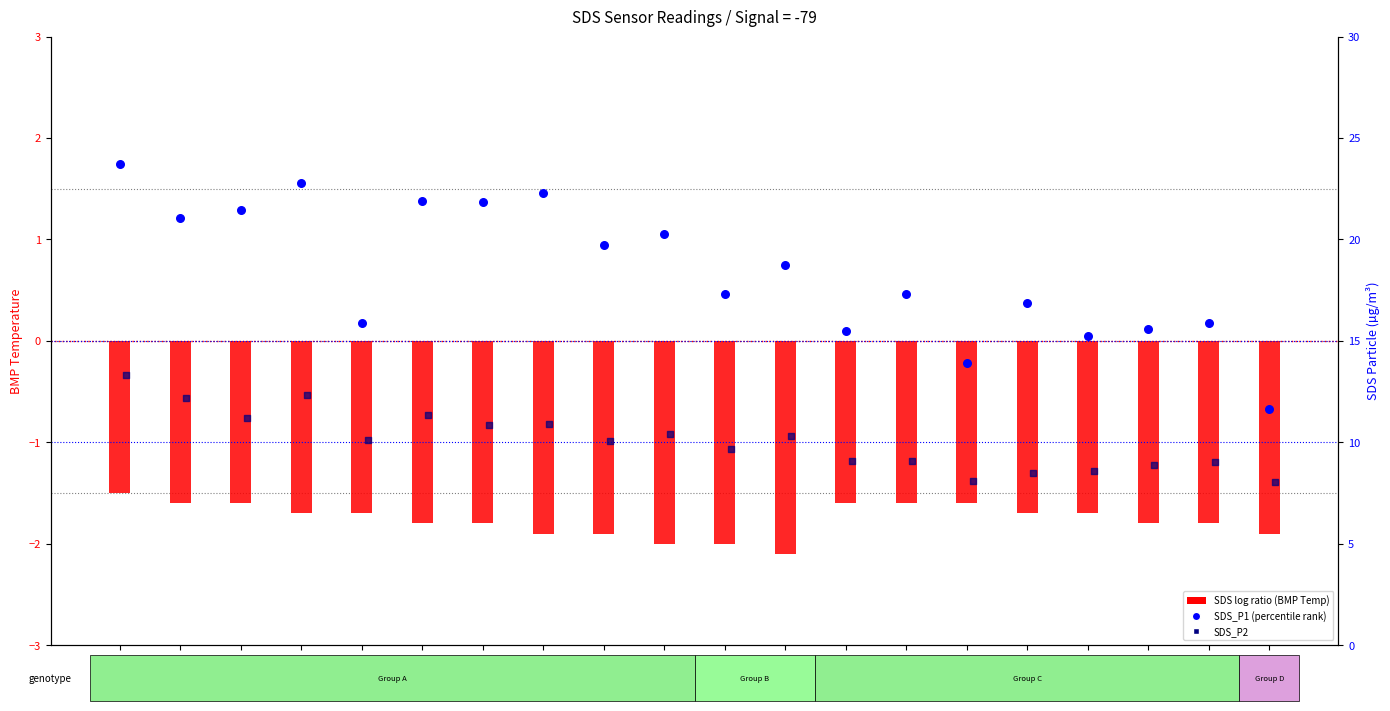

Is the value of BMP temperature (log ratio) at 00:59 greater than the value of SDS_P1 (percentile rank) at 02:00?

No